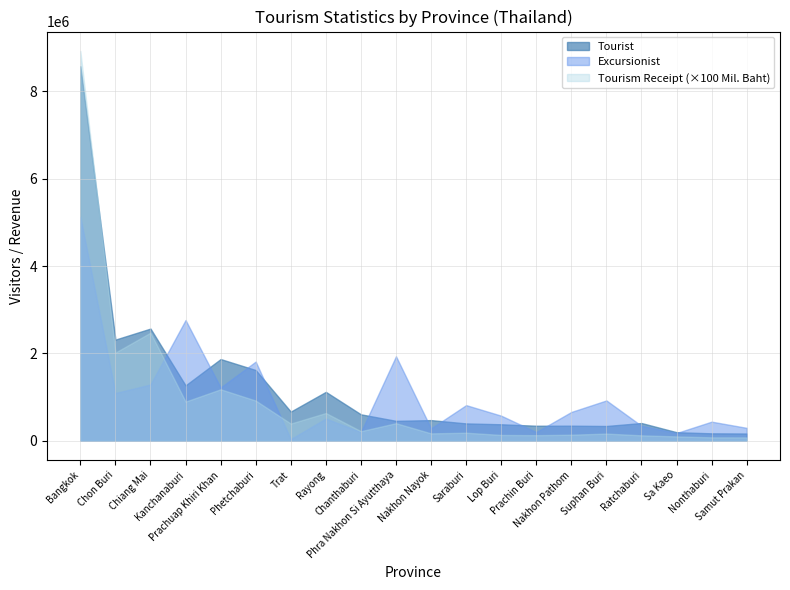

Which category has the highest value in the Excursionist series?

Bangkok